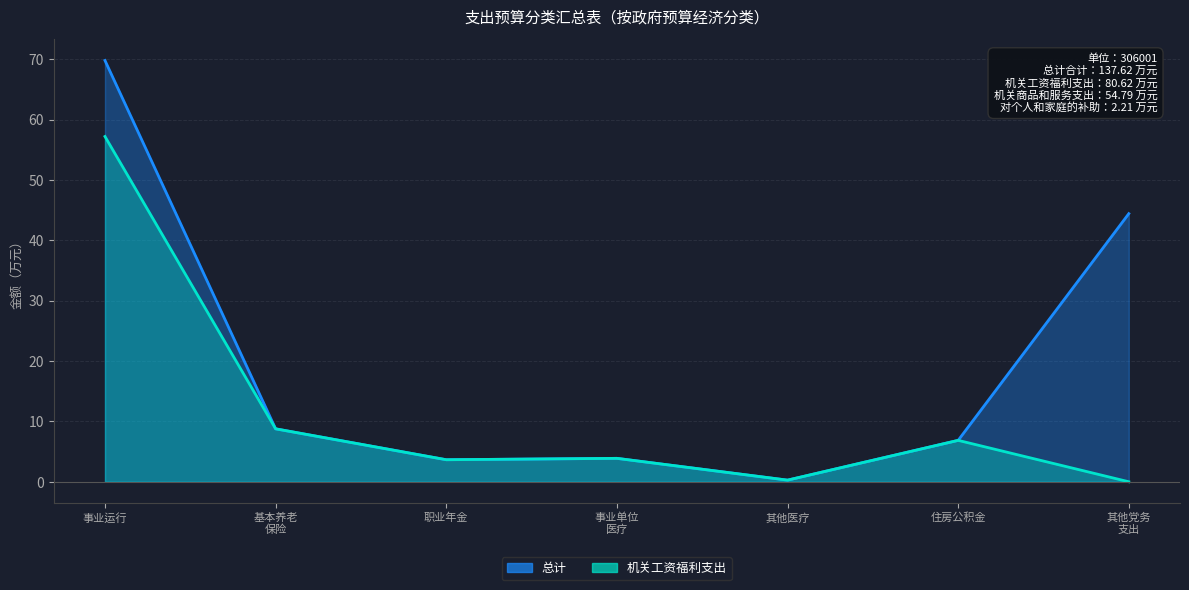

Where is the first local minimum for 机关工资福利支出?

职业年金